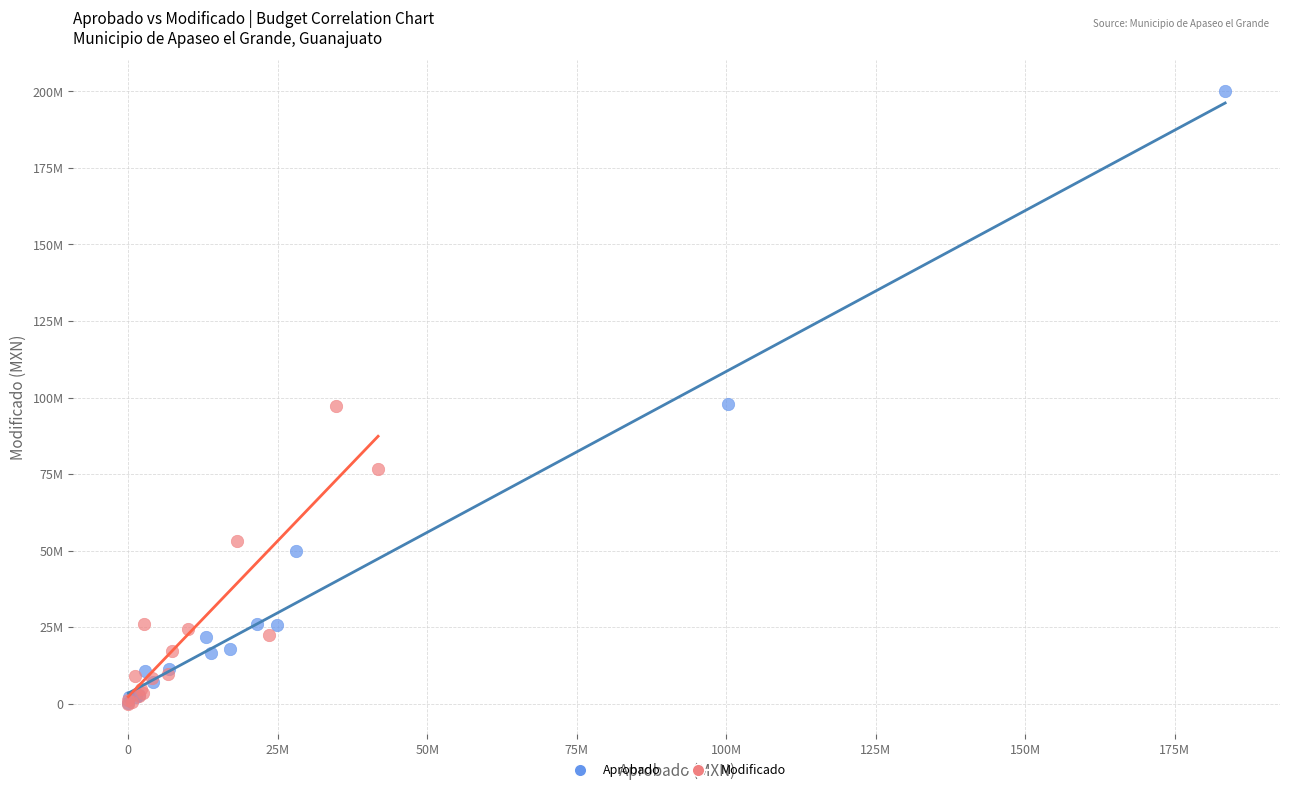

Which series reaches the maximum Y coordinate?

Aprobado